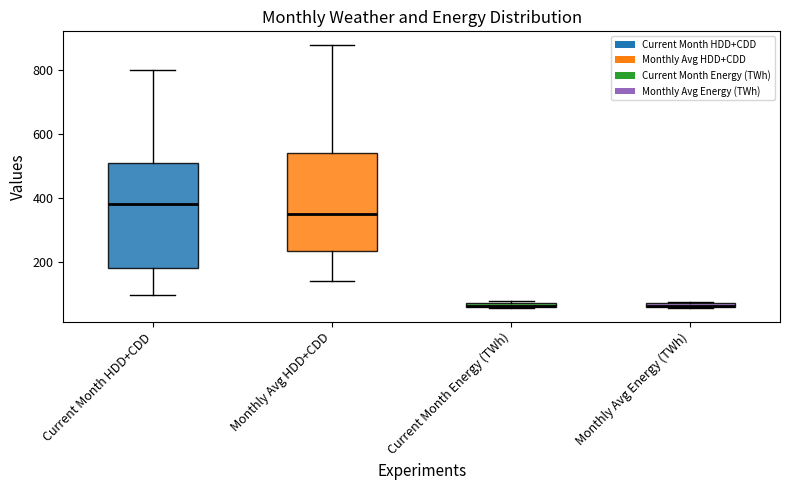

Where is the upper edge of the box for Current Month Energy (TWh) on the y-axis? The values are not printed on the chart, so give them approximately, as read against the axis.

80